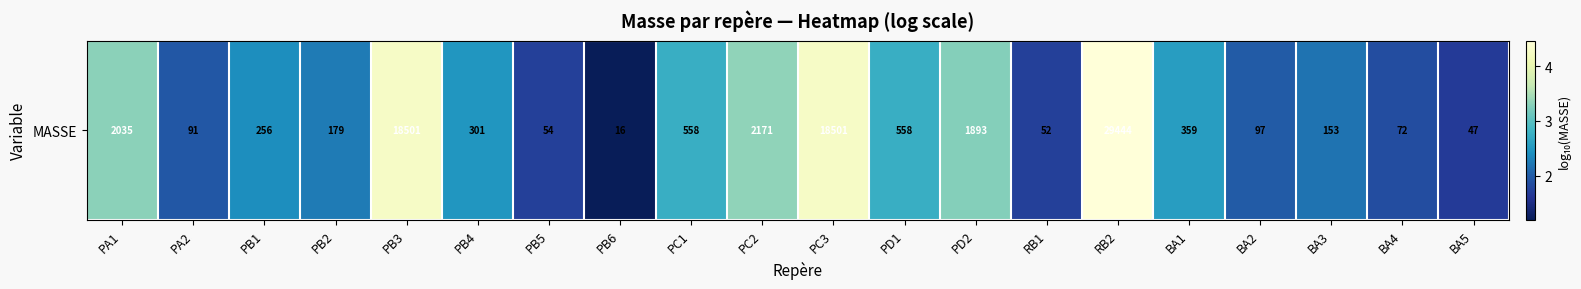

Which label corresponds to the largest value in the chart?

RB2